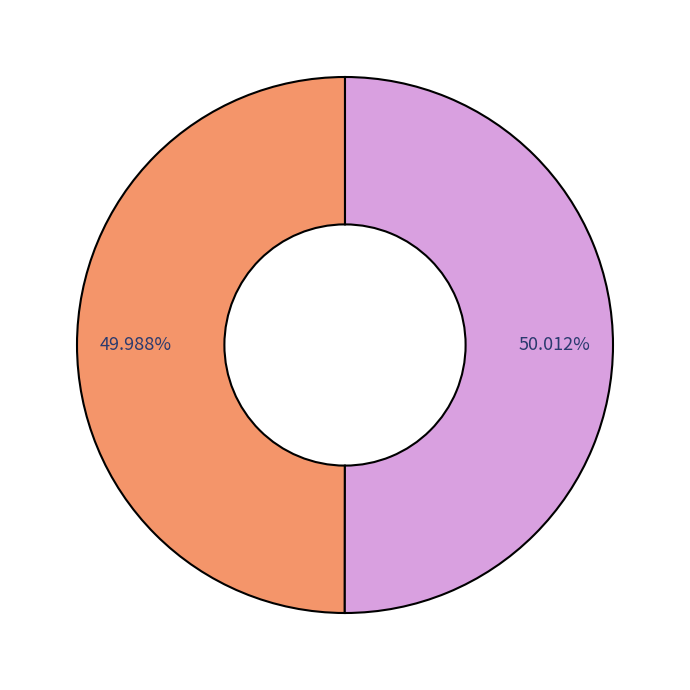

Does any single category account for the majority?

Yes